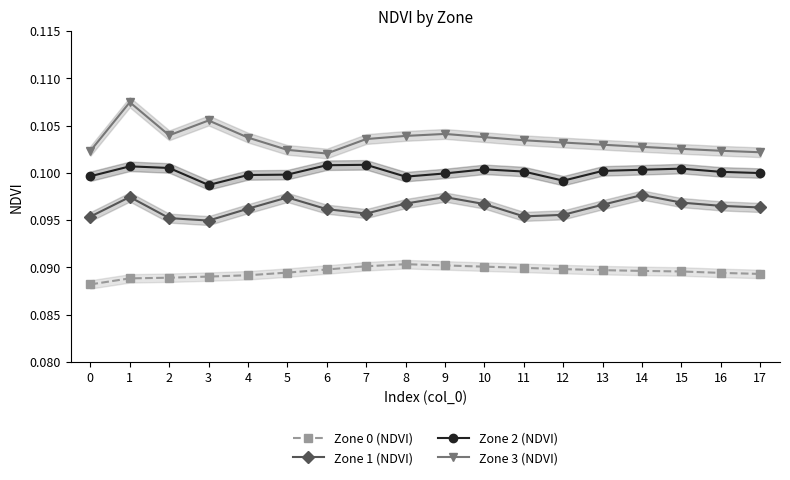

Is this an area chart (filled region under the line)?

No